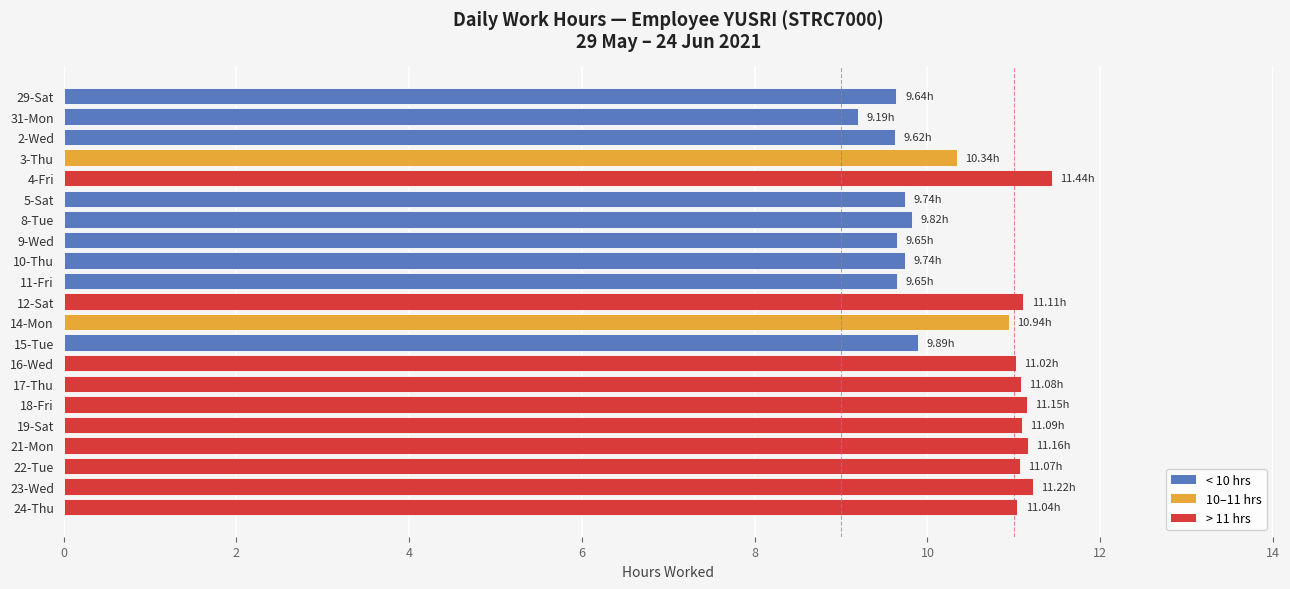

Does the chart contain any negative values?

No